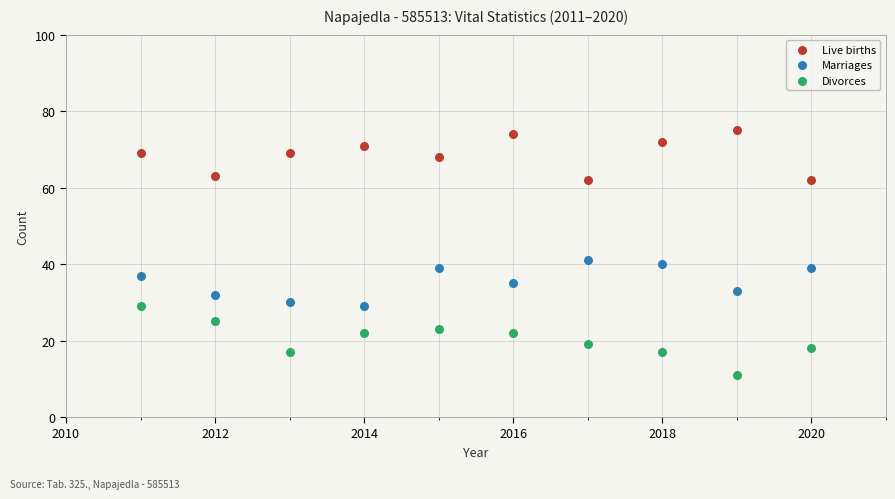

Across all data points, what is the range of Y values (max minus min)?

64